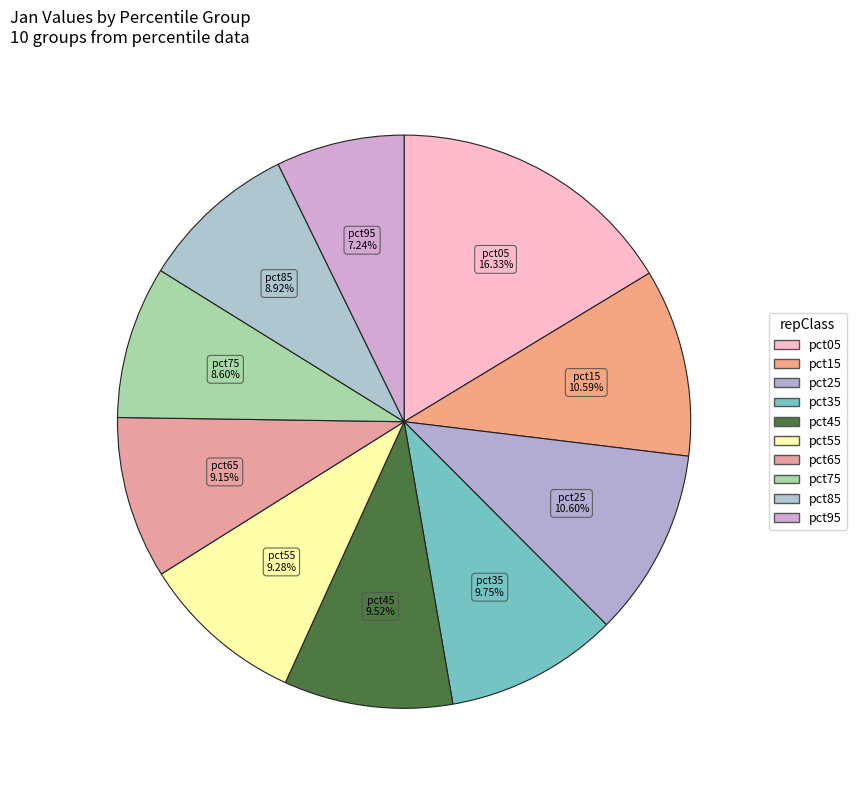

What is the largest slice in the pie chart?

pct05